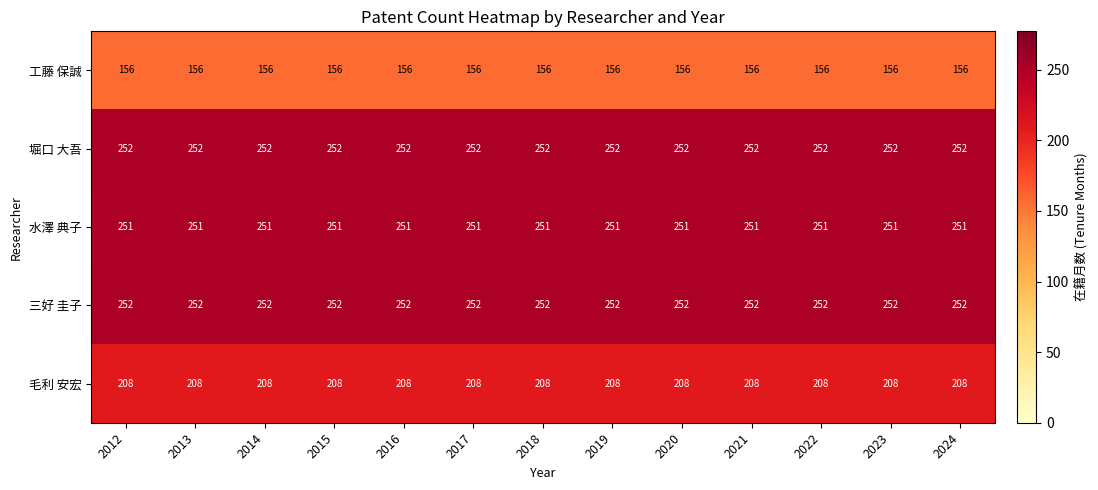

Is it true that 堀口 大吾 equals 252 at 2014?

True